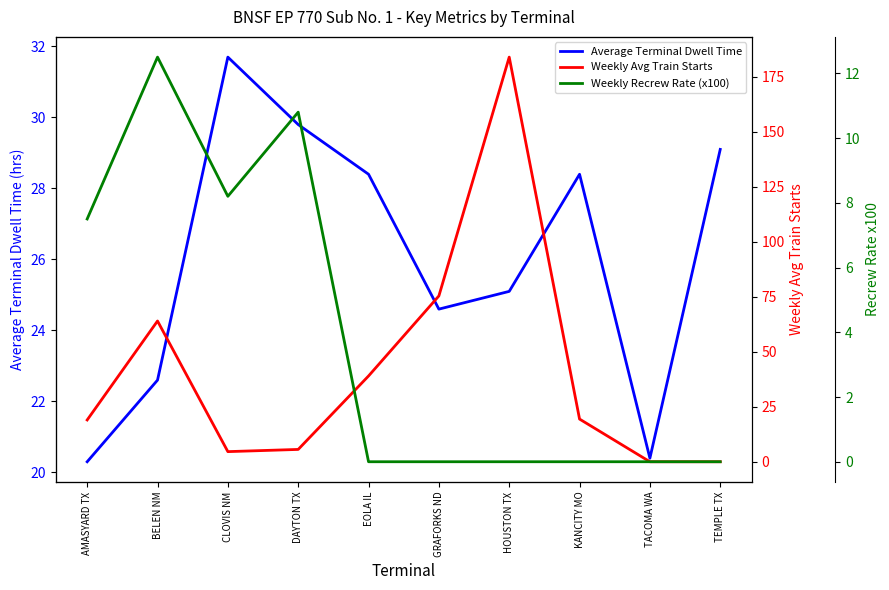

Rank the categories by Weekly Avg Train Starts value from highest to lowest.

HOUSTON TX, GRAFORKS ND, BELEN NM, EOLA IL, KANCITY MO, AMASYARD TX, DAYTON TX, CLOVIS NM, TACOMA WA, TEMPLE TX